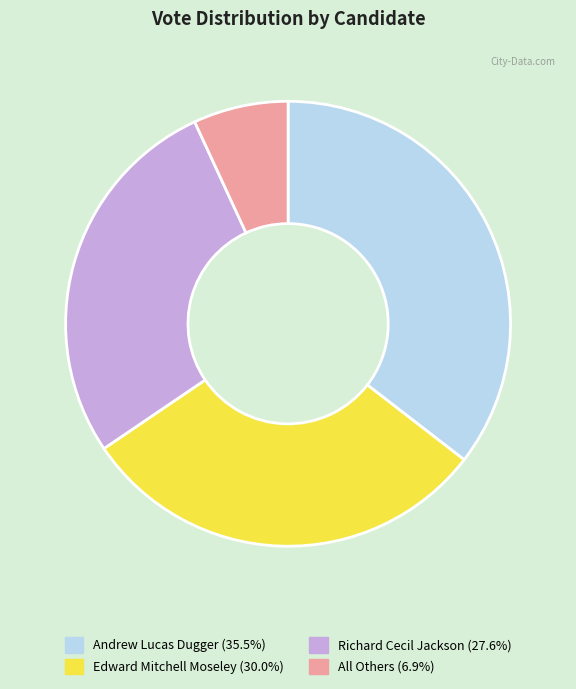

What is the smallest slice in the pie chart?

All Others